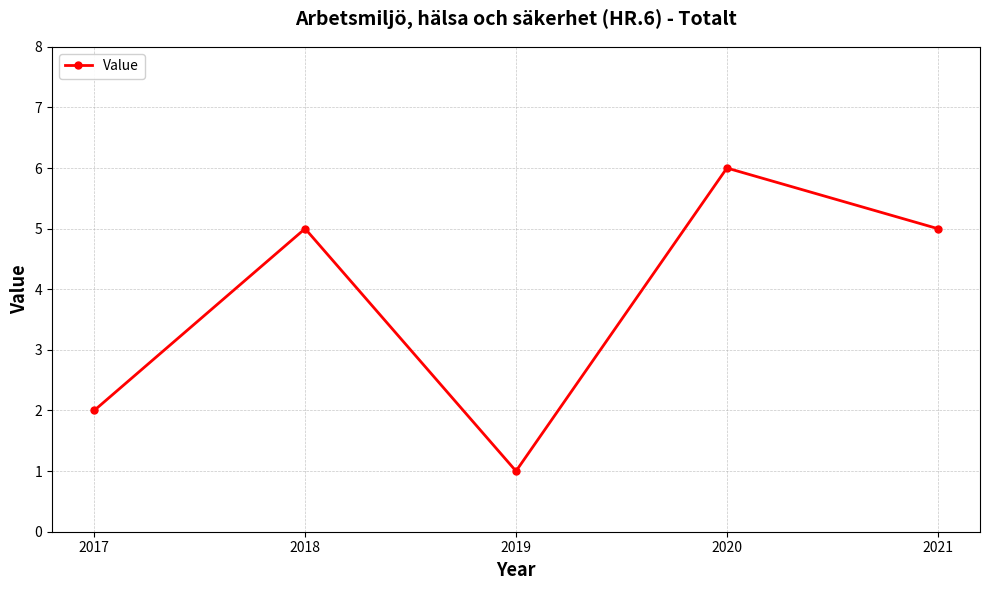

Which label corresponds to the largest value in the chart?

2020